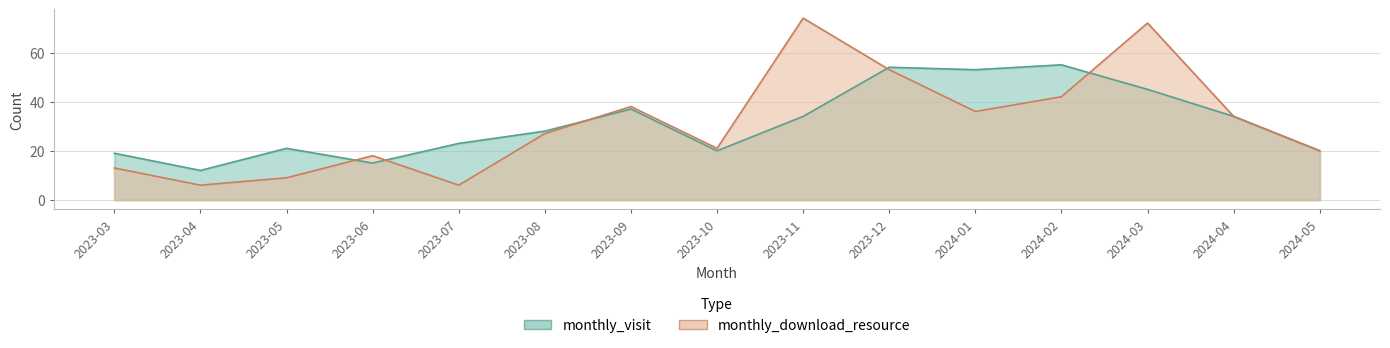

How many interior local valleys does the monthly_download_resource series have?

4